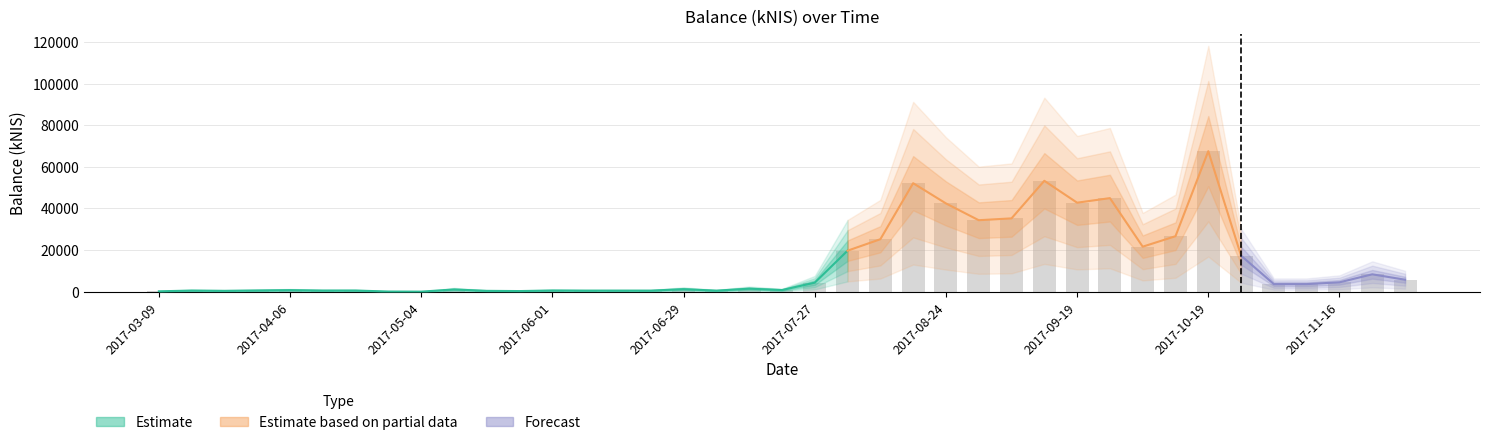

List the labels in order of value, largest first.

2017-10-19, 2017-09-14, 2017-08-17, 2017-09-28, 2017-09-19, 2017-08-24, 2017-09-07, 2017-08-31, 2017-10-10, 2017-08-10, 2017-10-03, 2017-08-03, 2017-10-26, 2017-11-23, 2017-11-30, 2017-11-16, 2017-07-27, 2017-11-09, 2017-11-02, 2017-07-13, 2017-06-29, 2017-05-11, 2017-07-20, 2017-04-06, 2017-03-30, 2017-06-01, 2017-04-20, 2017-03-16, 2017-04-13, 2017-06-15, 2017-06-08, 2017-06-22, 2017-07-06, 2017-03-23, 2017-05-18, 2017-05-25, 2017-03-09, 2017-04-27, 2017-05-04